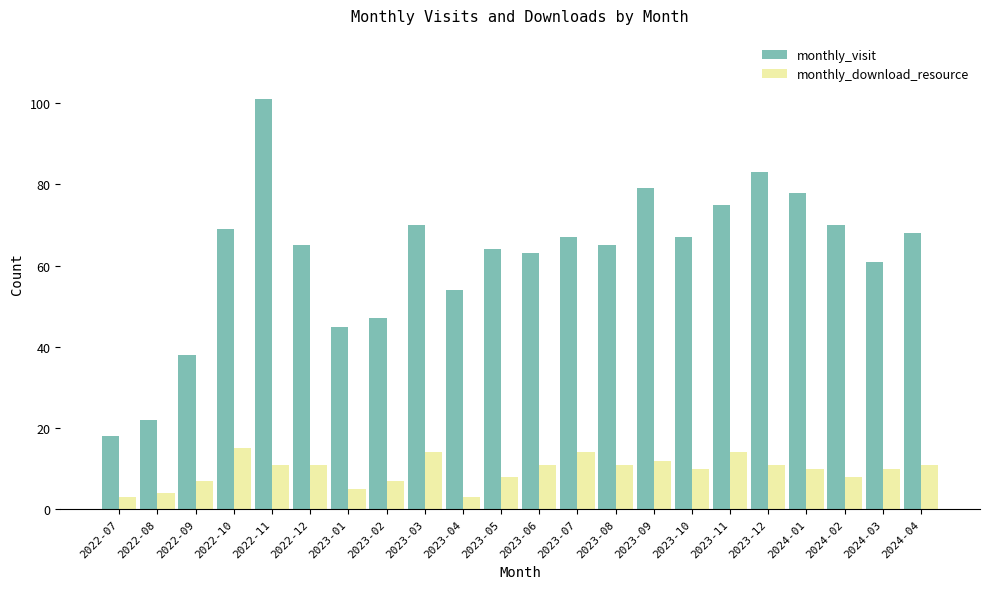

Is the value of monthly_download_resource at 2023-11 greater than the value of monthly_visit at 2023-10?

No